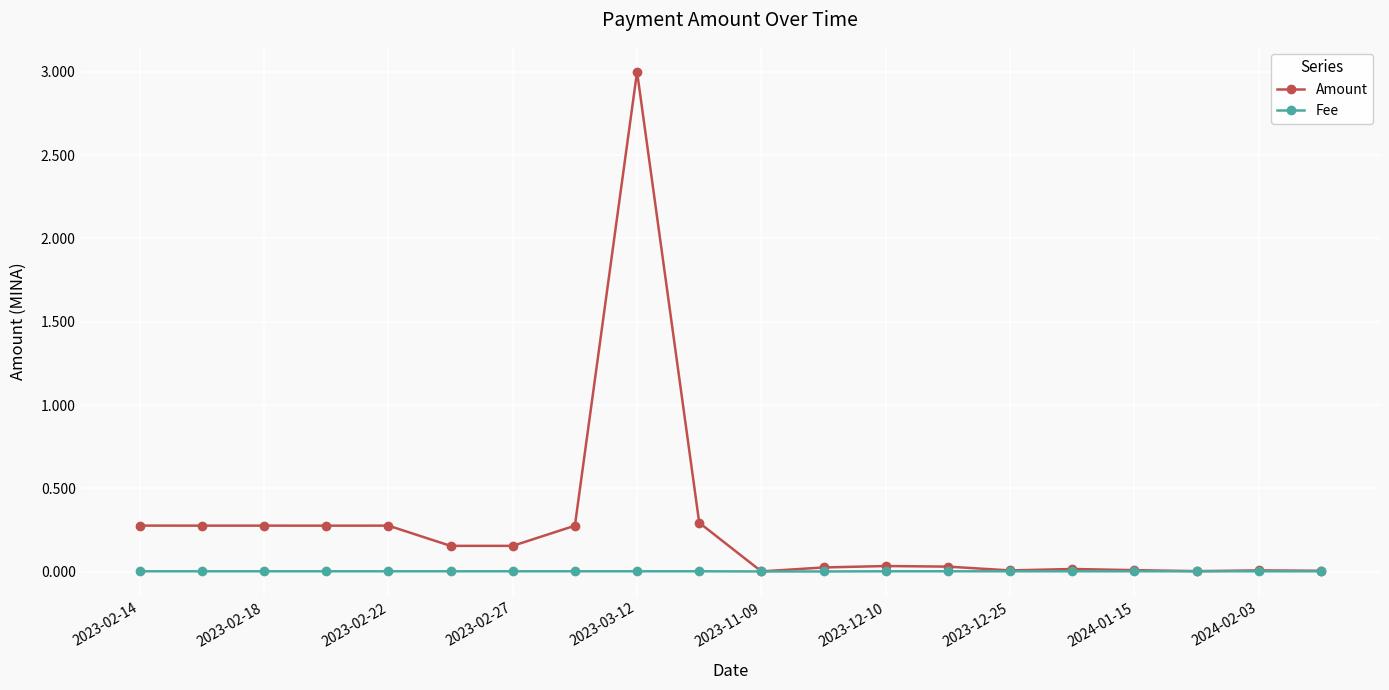

What is the difference between the second highest and second lowest values in the Amount series?

0.3